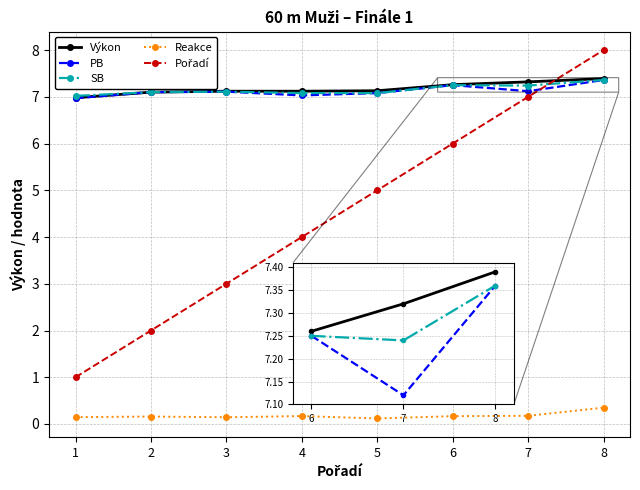

Is this an area chart (filled region under the line)?

No